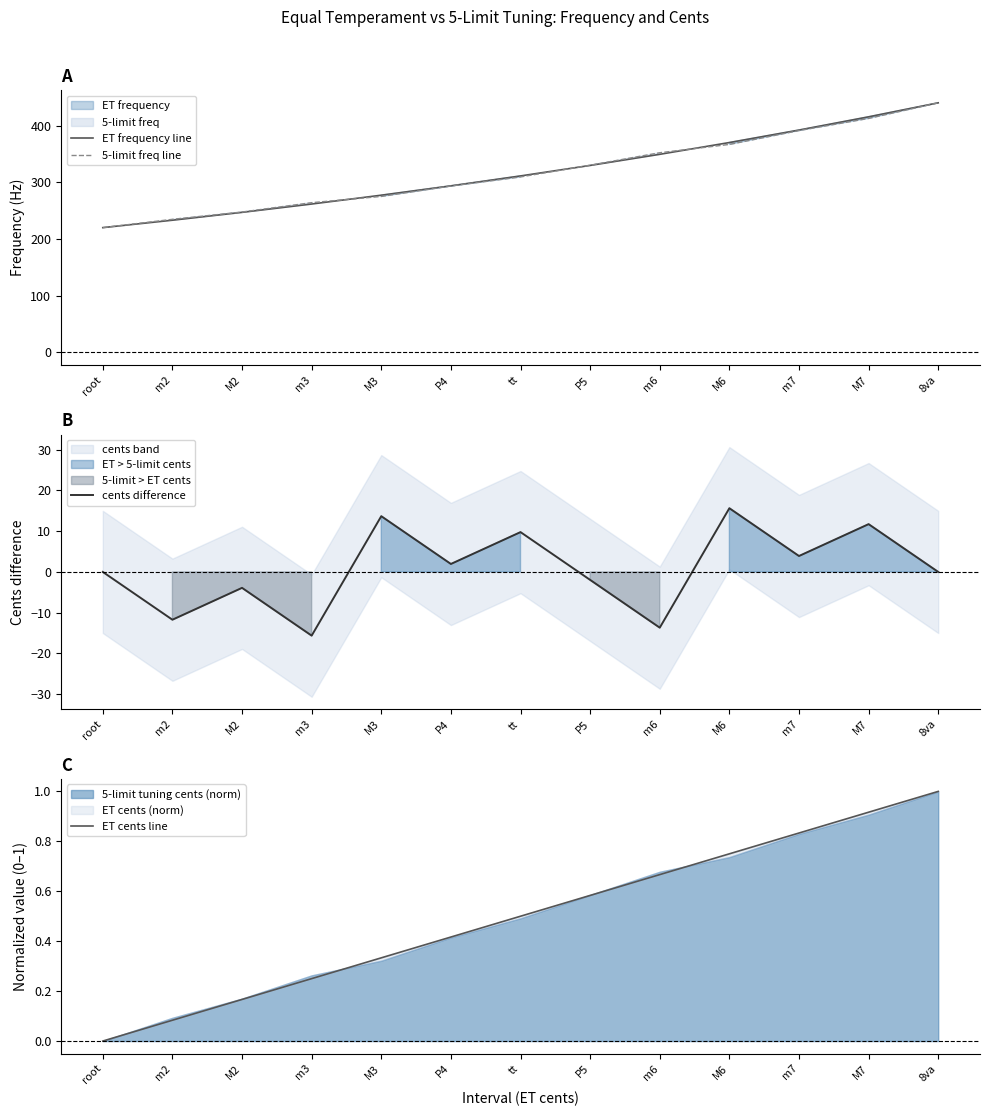

At which label does ET cents line reach its minimum?

root